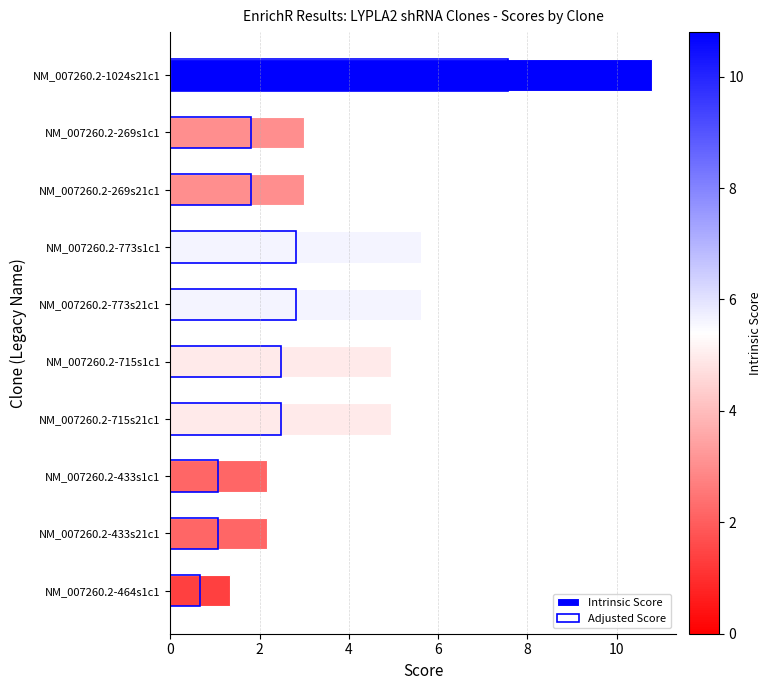

What is the difference between the second highest and second lowest values in the Intrinsic Score series?

3.5